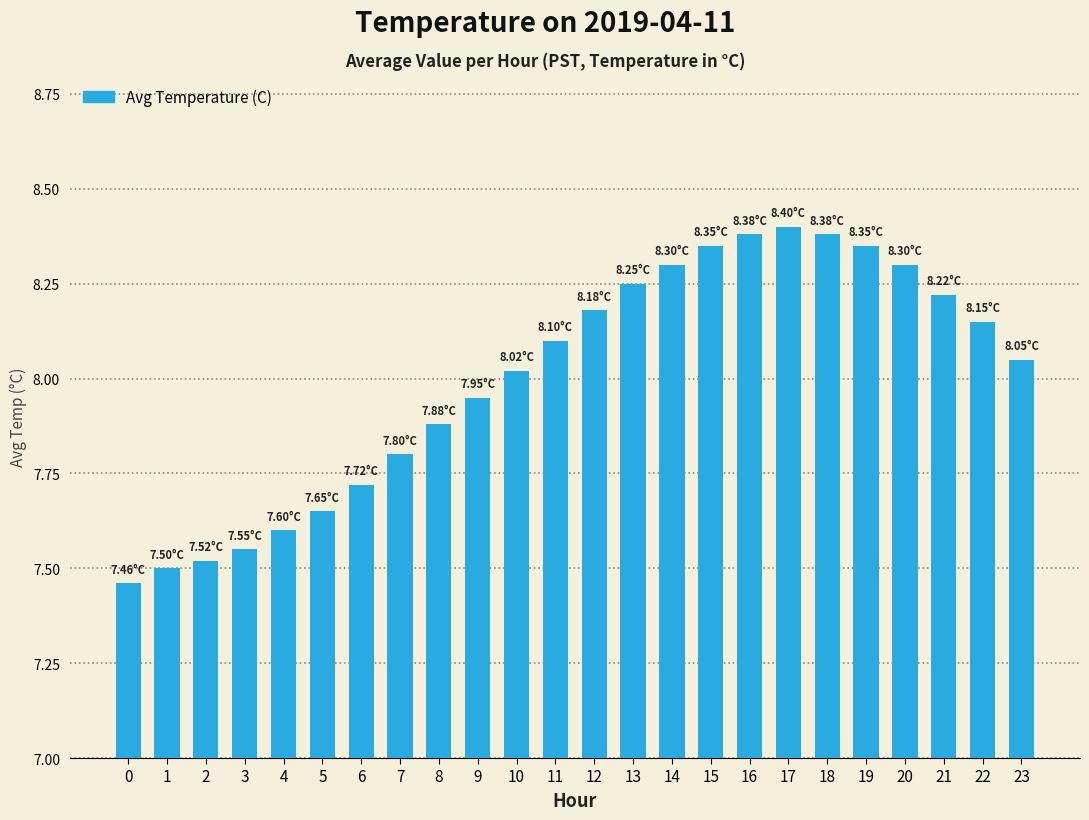

Which category has the highest value across all series?

17